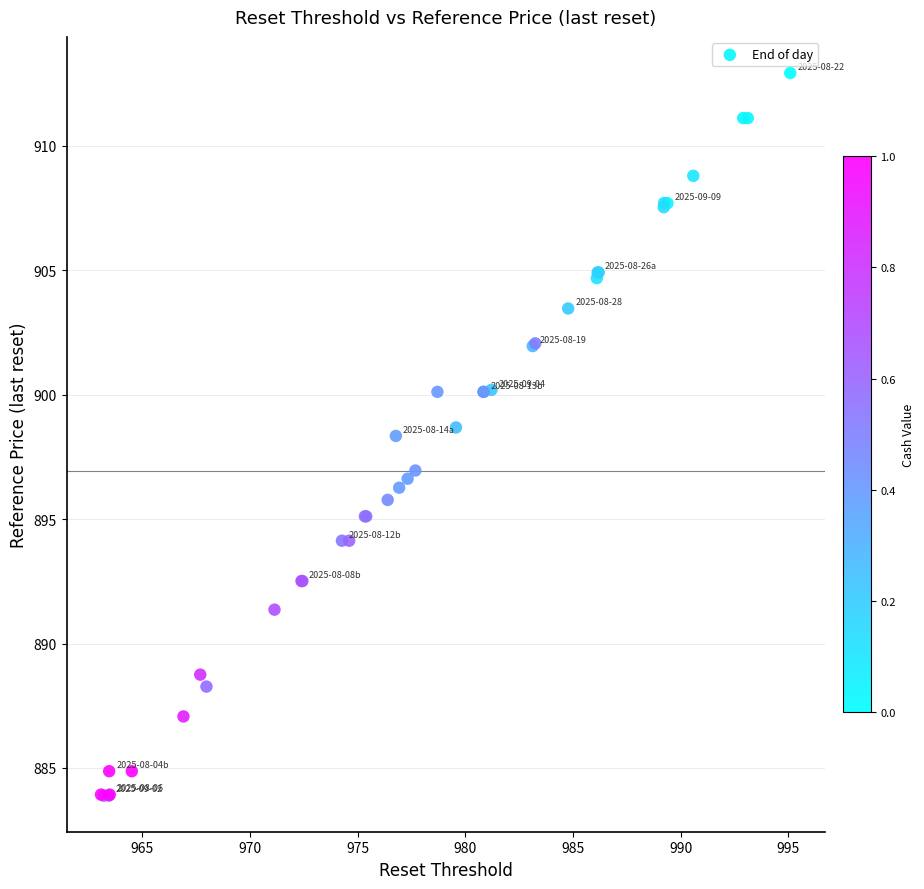

What Y value in the scatter plot is closest to 898?

898.3